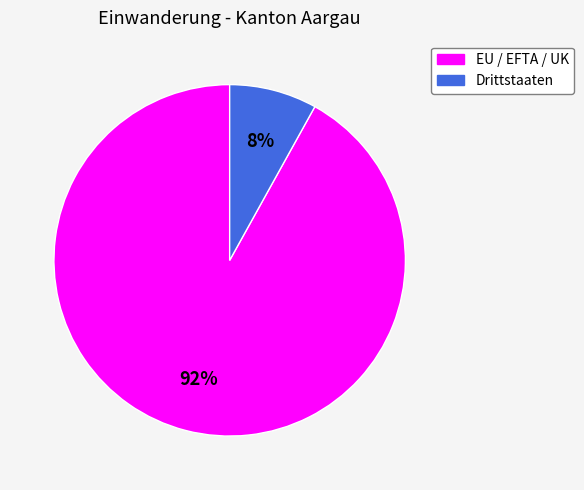

To the nearest percent, what is the combined percentage of Drittstaaten and EU / EFTA / UK?

100%